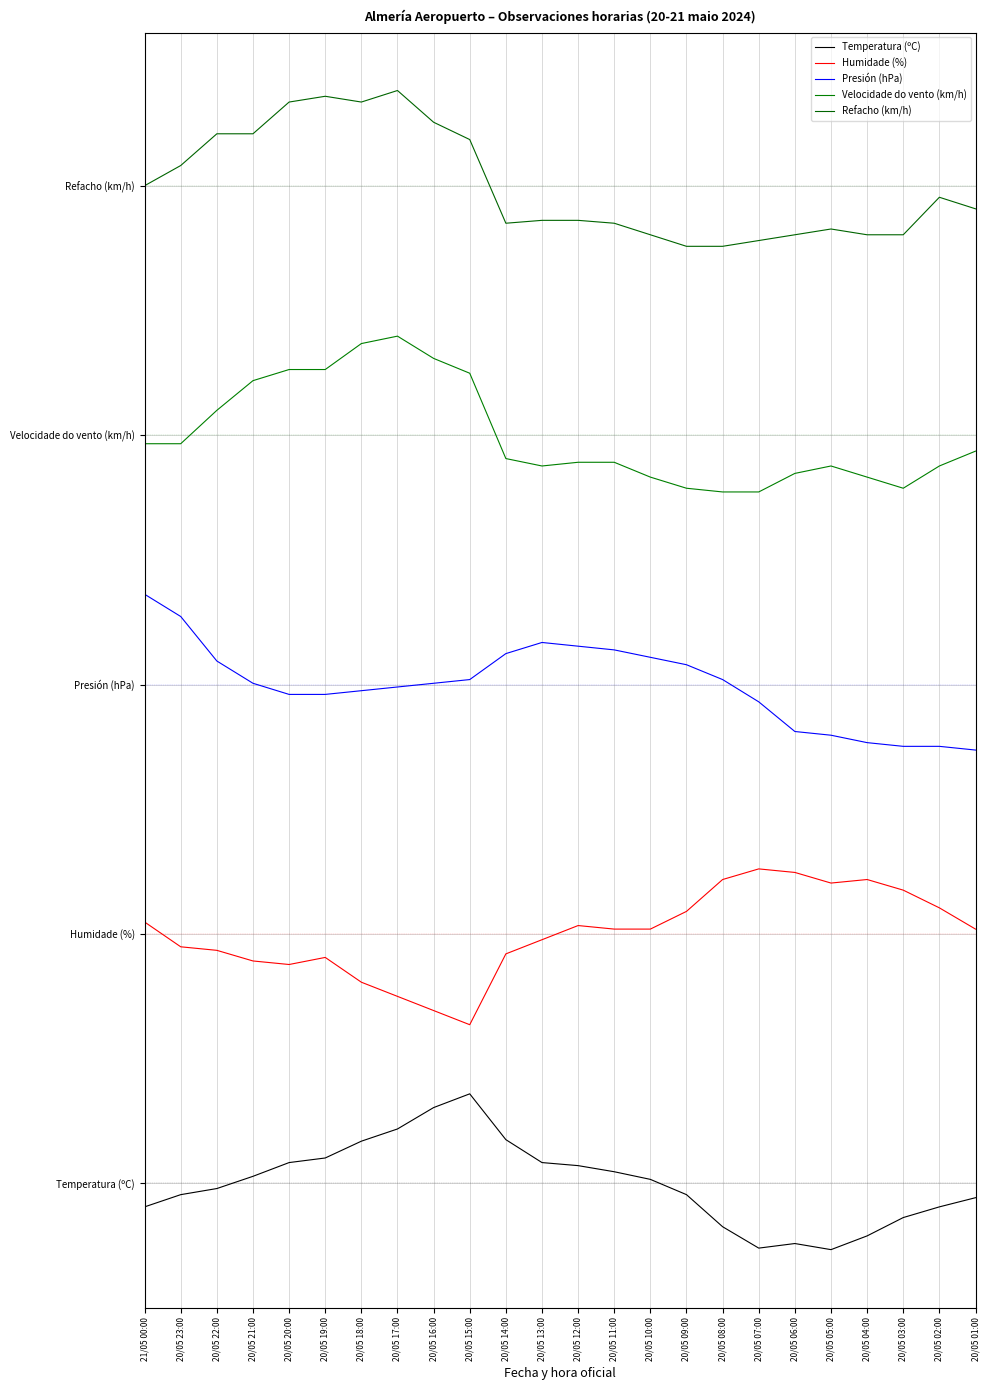

Which series has the largest total across all categories?

Refacho (km/h)